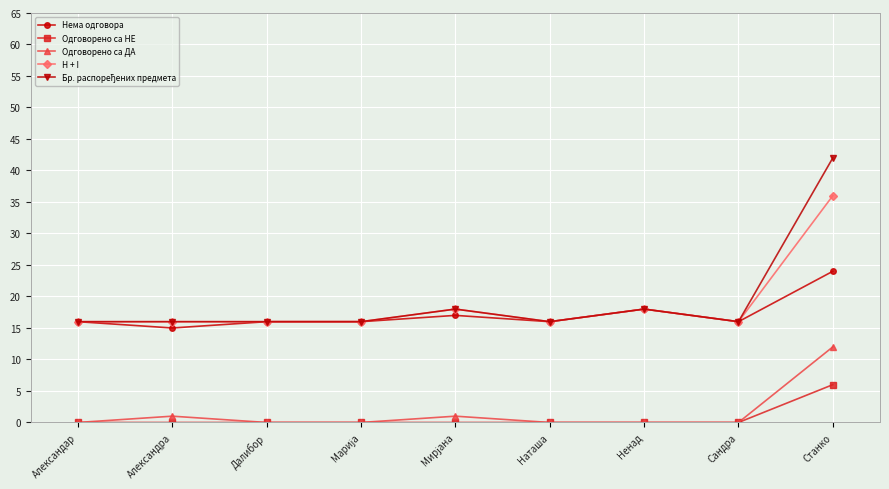

What is the total value across all series at Александар?

48